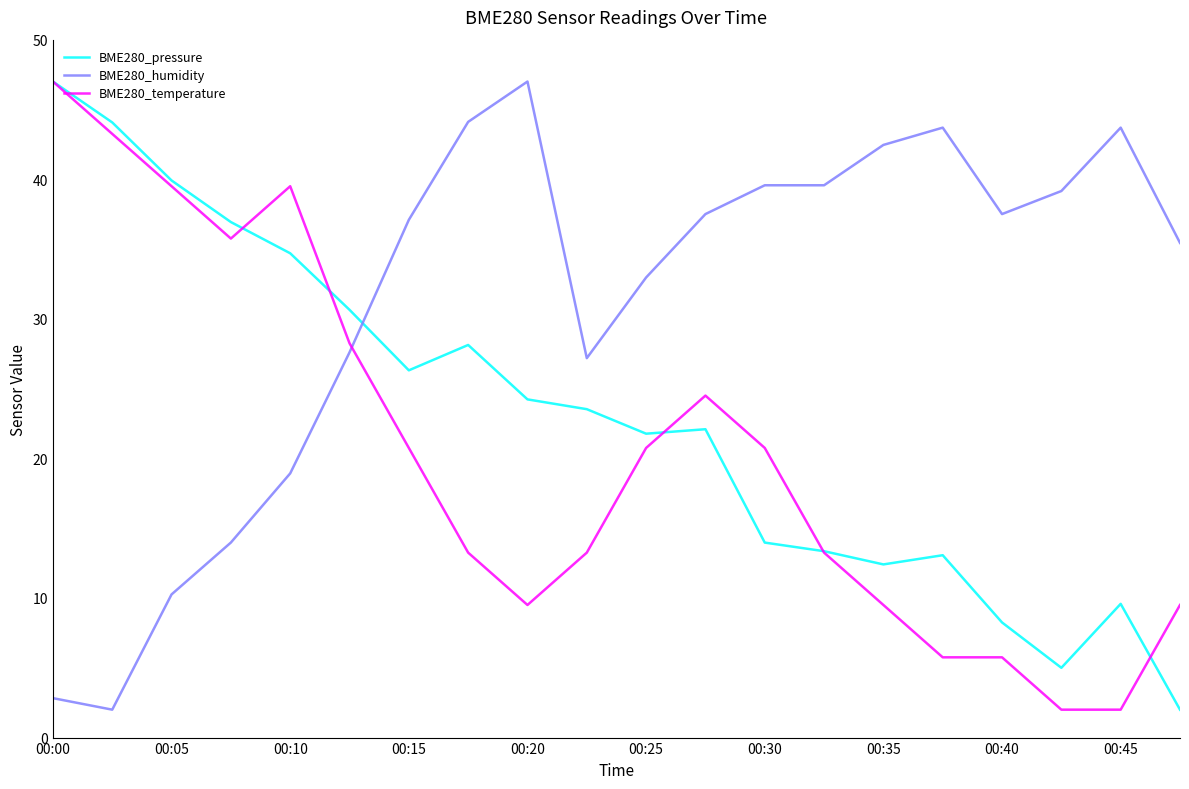

At how many categories does at least one series exceed 11?

20